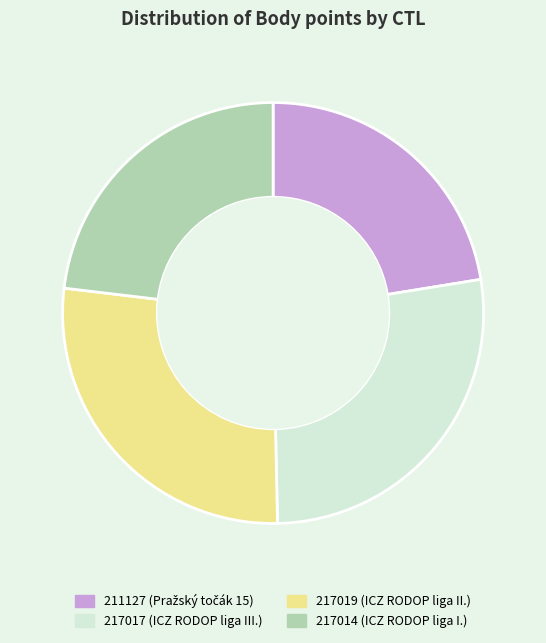

Does any single category account for the majority?

No